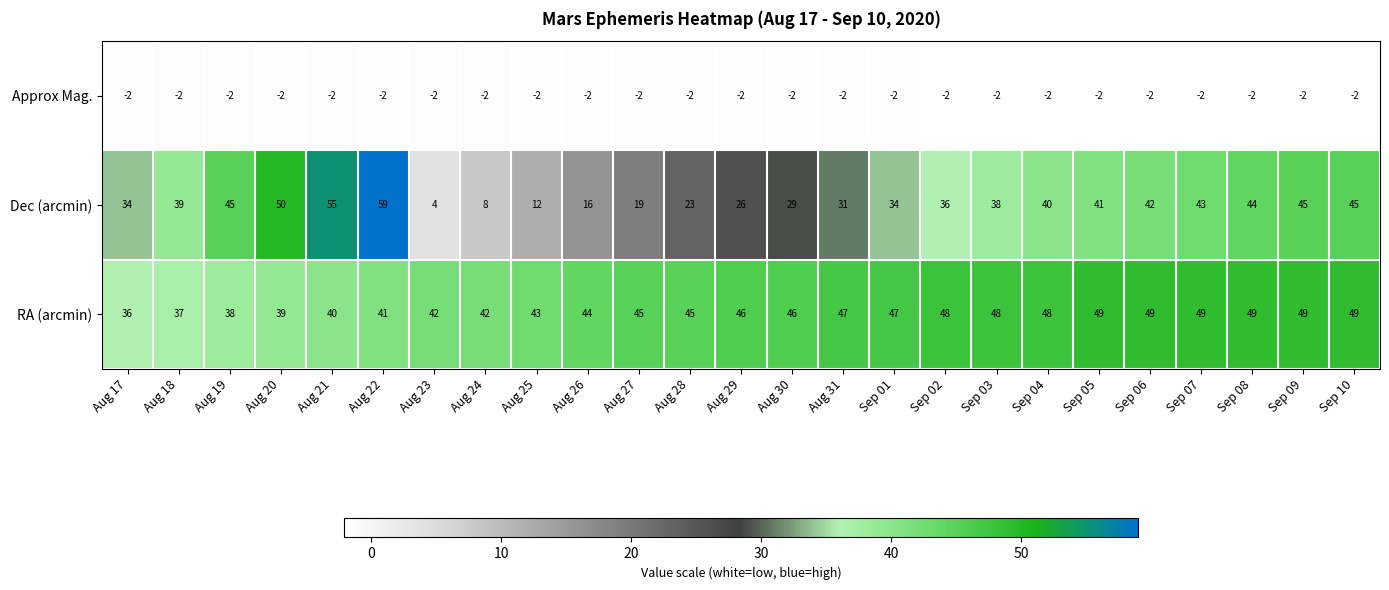

The value of Dec (arcmin) at Aug 19 is 62. True or false?

False